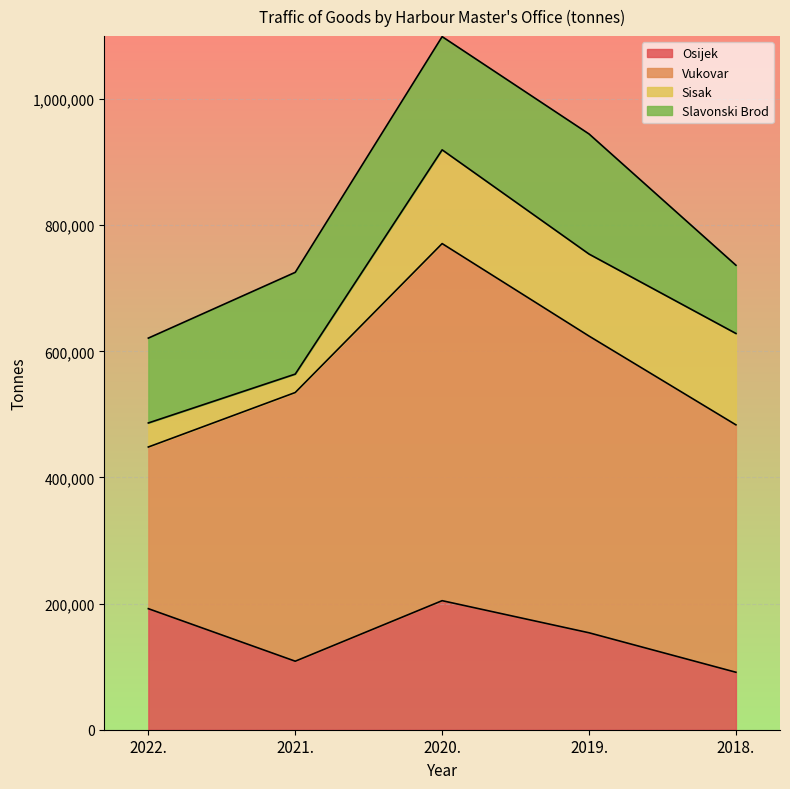

What is the label of the 3rd point from the left?

2020.